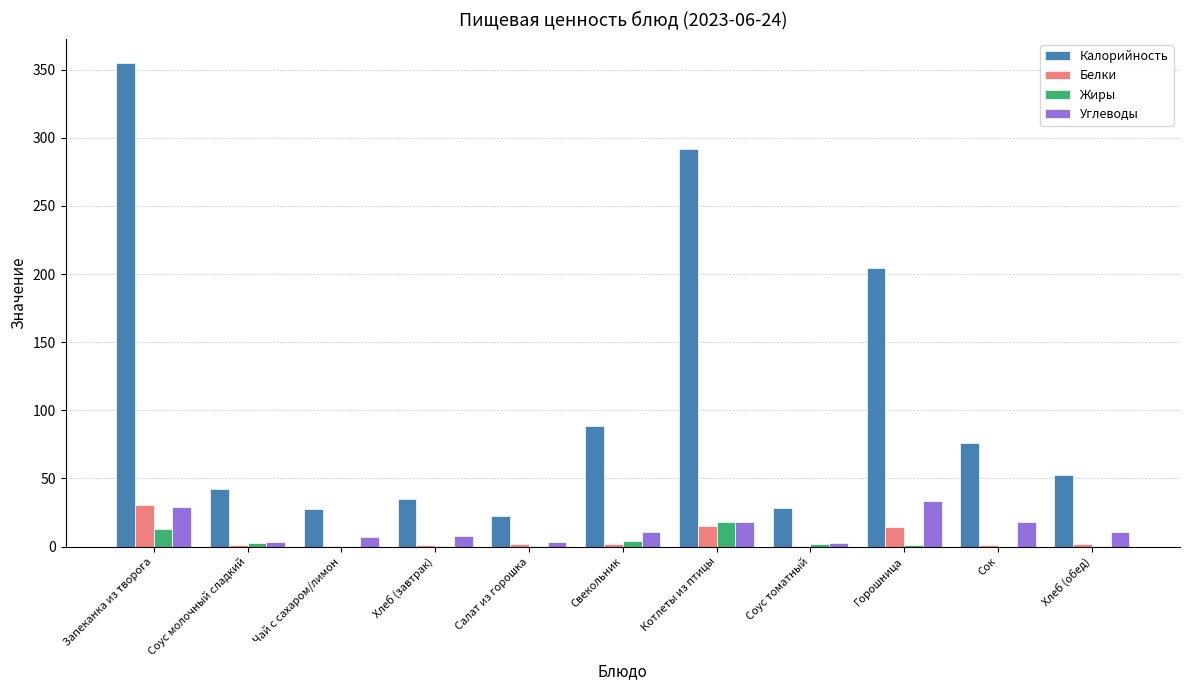

What is the sum of all Калорийность values?

1223.2